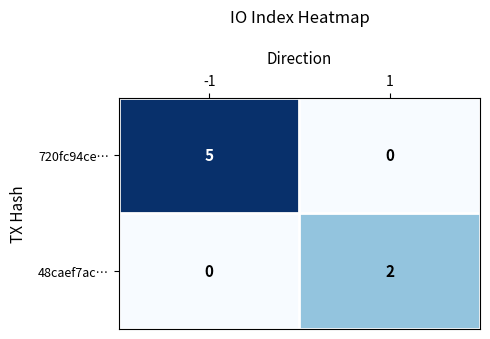

Between -1 and 1, which series saw the biggest shift?

720fc94ce…